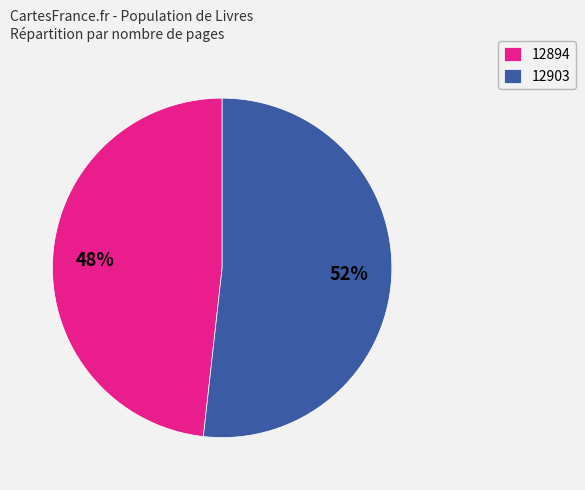

Approximately how many times larger is the value at 12903 compared to 12894?

1.1